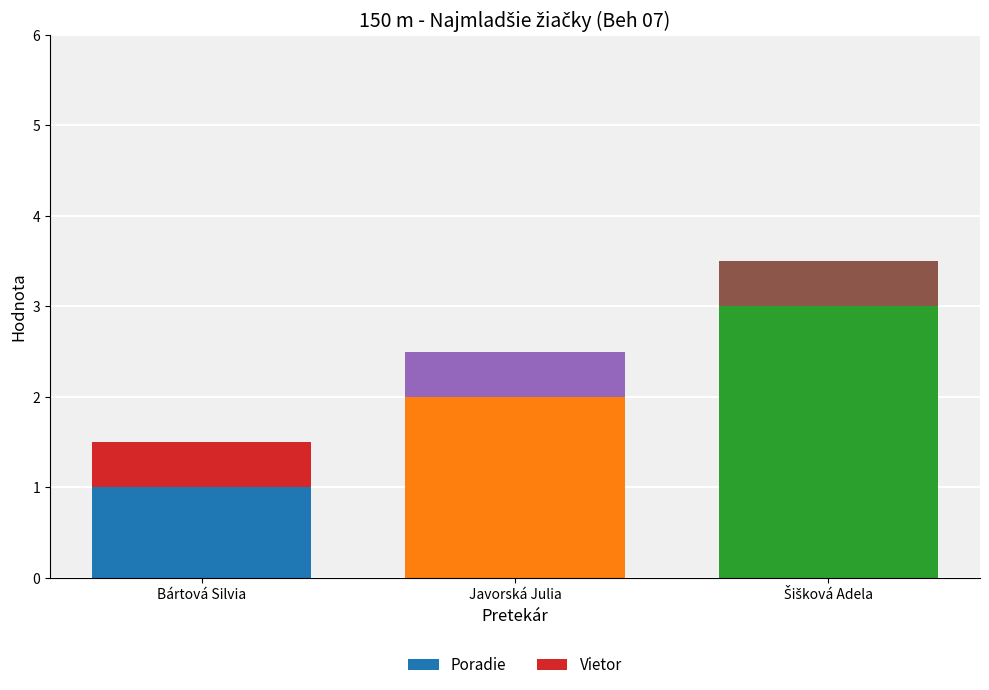

What is the approximate value of Poradie at Bártová Silvia?

1.0